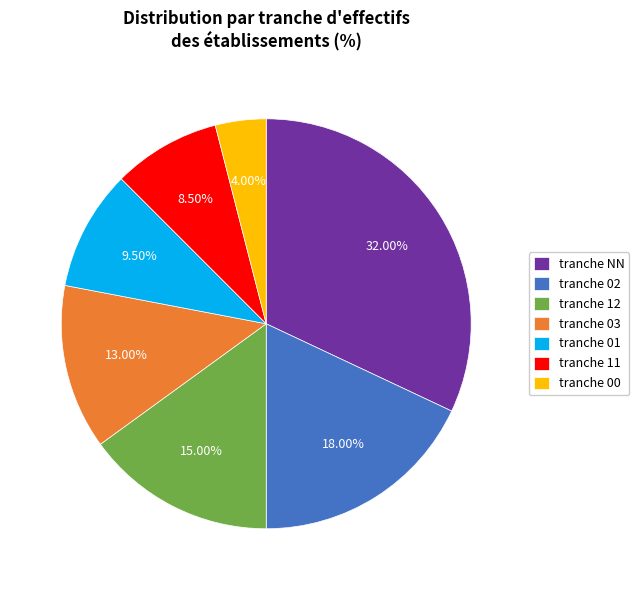

What is the largest slice in the pie chart?

tranche NN